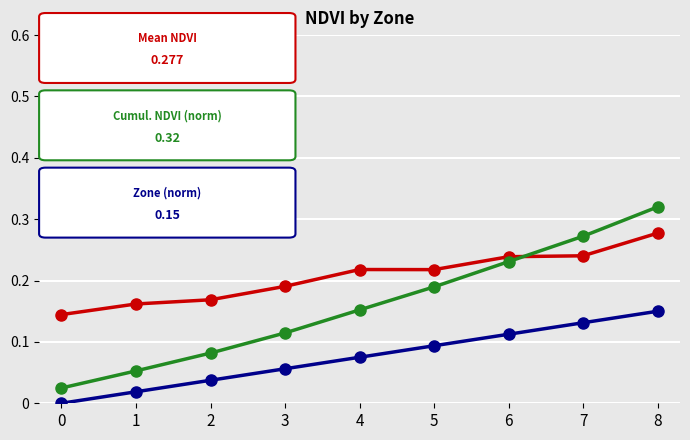

At which category does the chart reach its peak across all series?

8